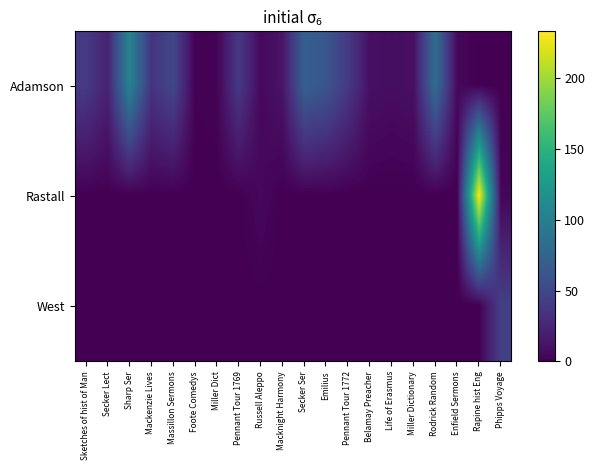

Between Russell Aleppo and Phipps Voyage, which series saw the biggest shift?

West